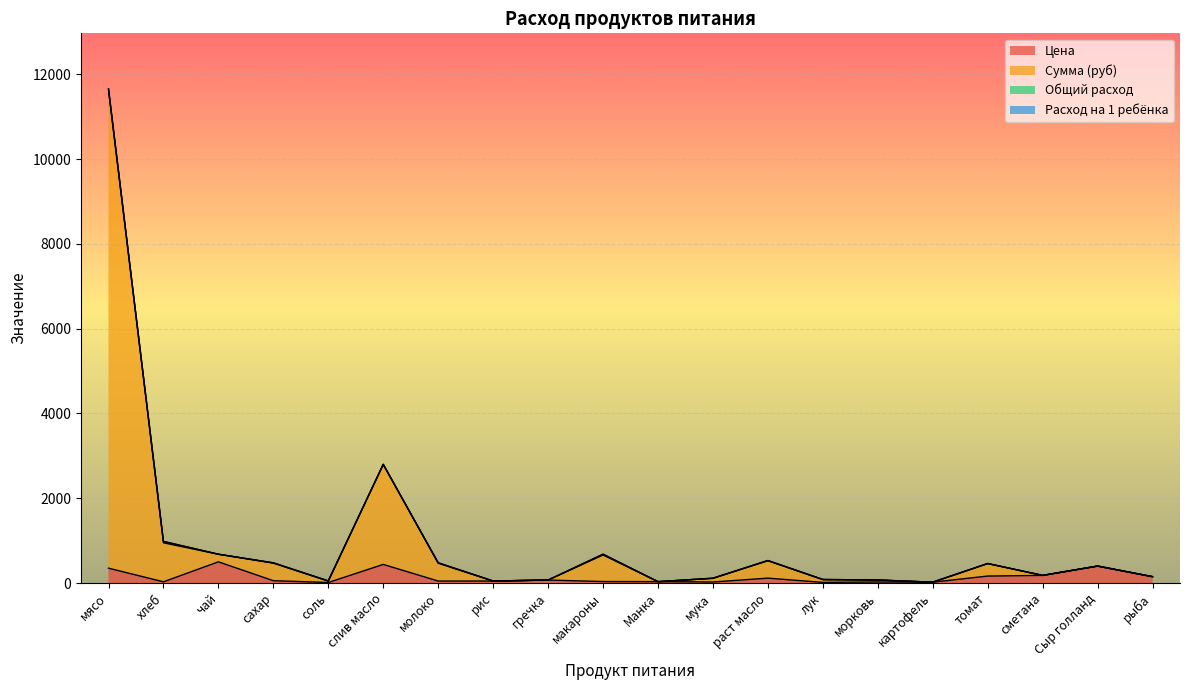

Where is Сумма (руб) nearest to the value 5839?

слив масло